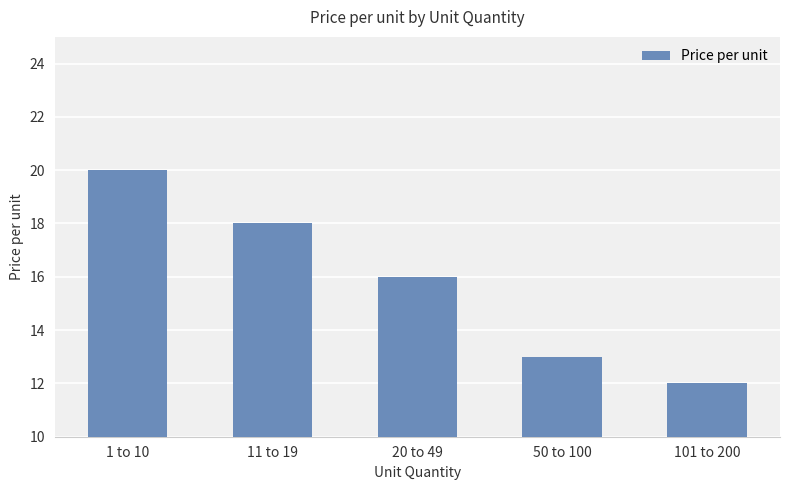

Which category has the lowest value across all series?

101 to 200